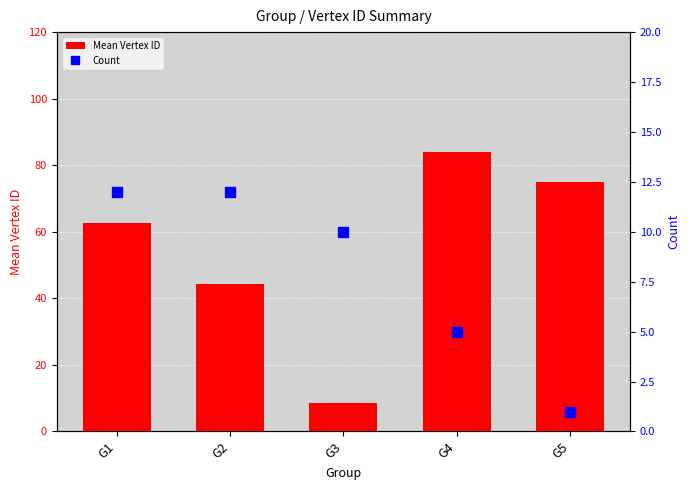

What is the sum of the Count values at G3 and G1?

22.0